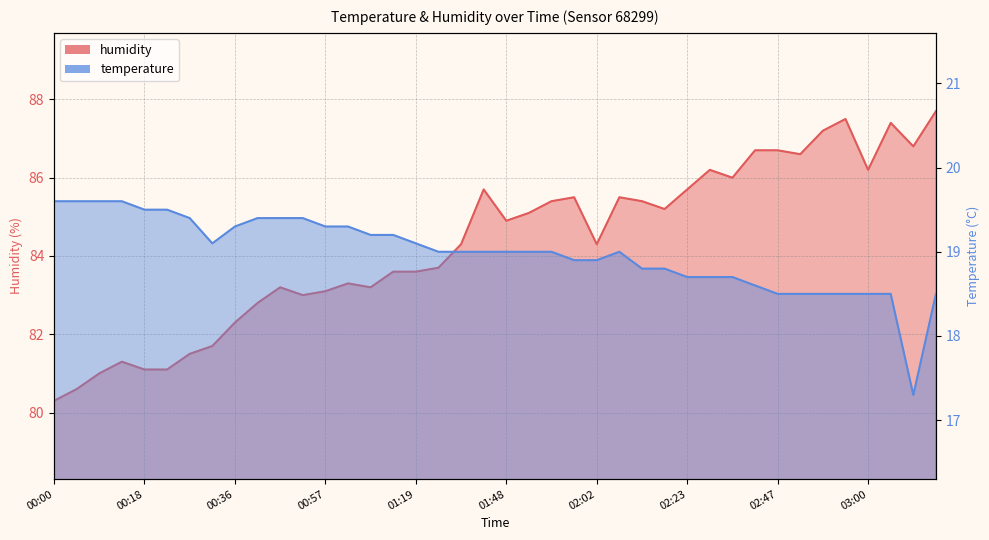

The value of humidity at 01:16 is 83.6. True or false?

True